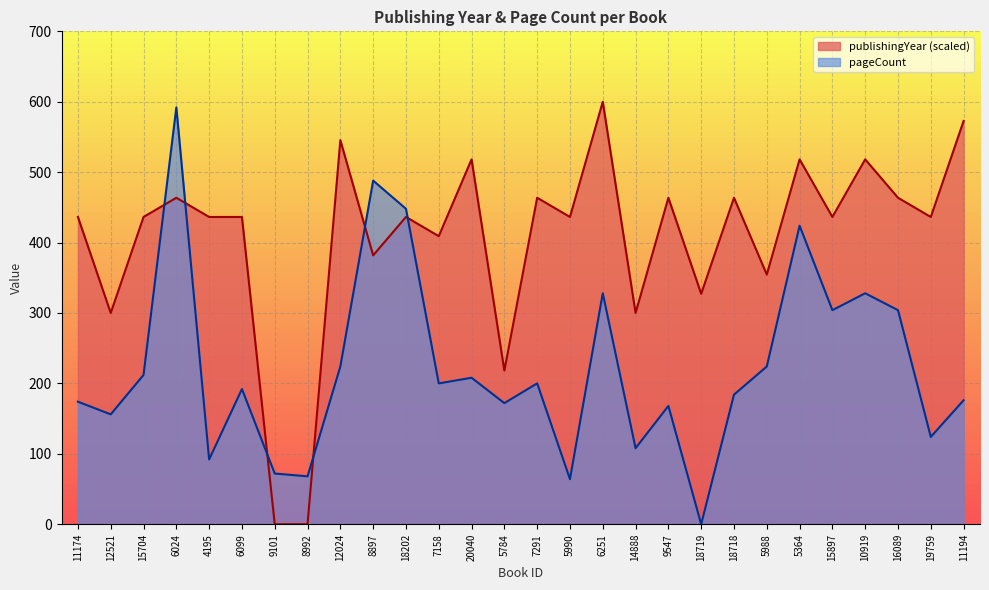

True or false: publishingYear has more than 0 points higher than both neighbors.

True